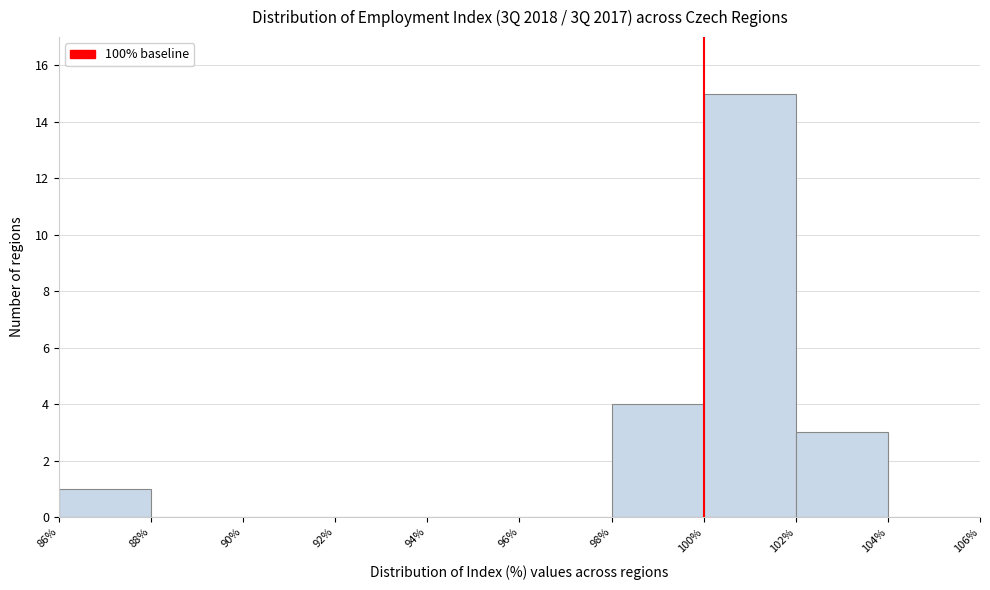

Reading left to right, transcribe this chart: for each bar, give the range it covers on the x-axis and its height. The values are not printed on the chart, so give them approximately, as read against the axis.

86% to 88%: 1
88% to 90%: 0
90% to 92%: 0
92% to 94%: 0
94% to 96%: 0
96% to 98%: 0
98% to 100%: 4
100% to 102%: 15
102% to 104%: 3
104% to 106%: 0